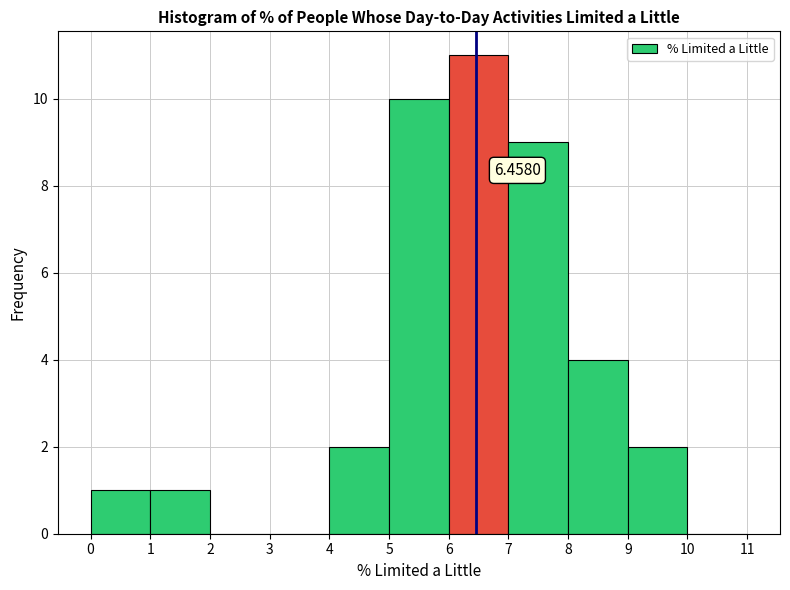

Which range on the x-axis has the tallest bar?

6 to 7